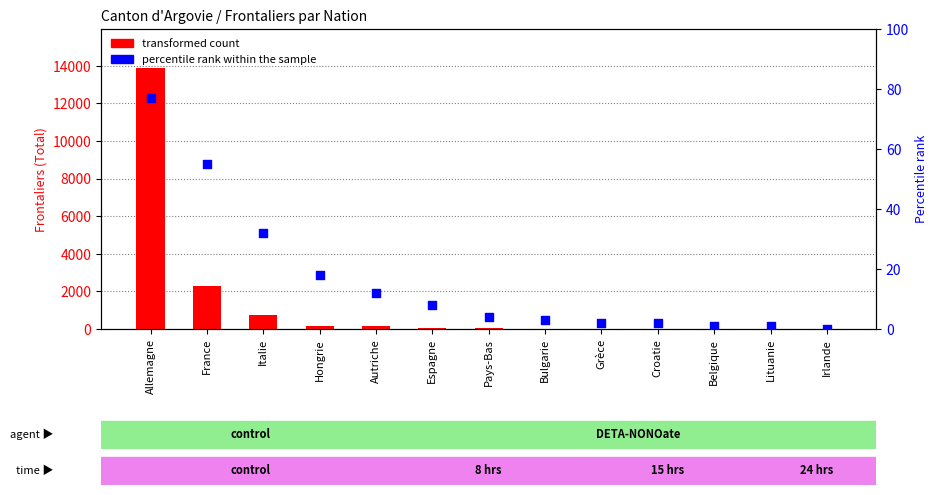

Which series has the largest total across all categories?

transformed count